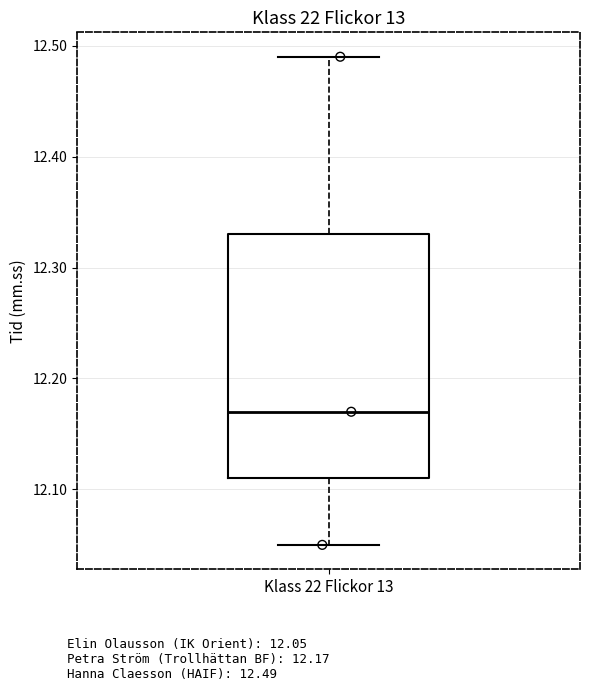

Read this box plot against the y-axis: the position of the median line, the range covered by the box, and the ends of both whiskers. The values are not printed on the chart, so give them approximately, as read against the axis.

median 12.17, box 12.11 to 12.33, whiskers 12.05 to 12.49